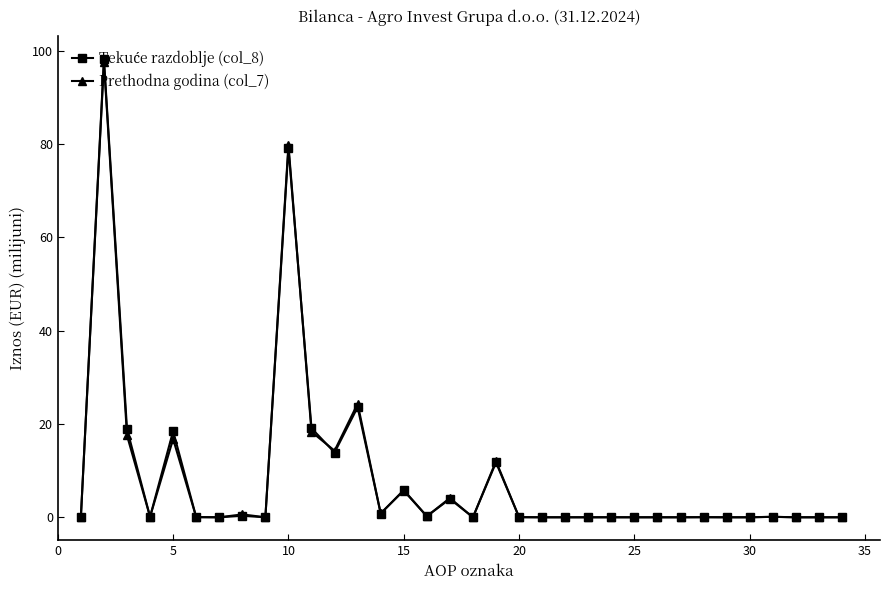

What is the greatest value displayed?

98.2